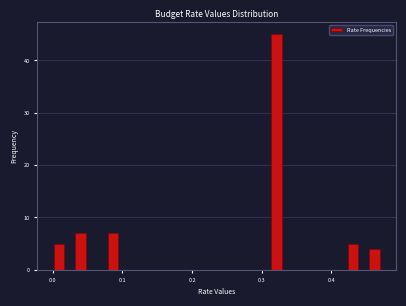

Around what value on the x-axis is the tallest bar? Give the approximate position of its centre, as read against the axis.

0.32